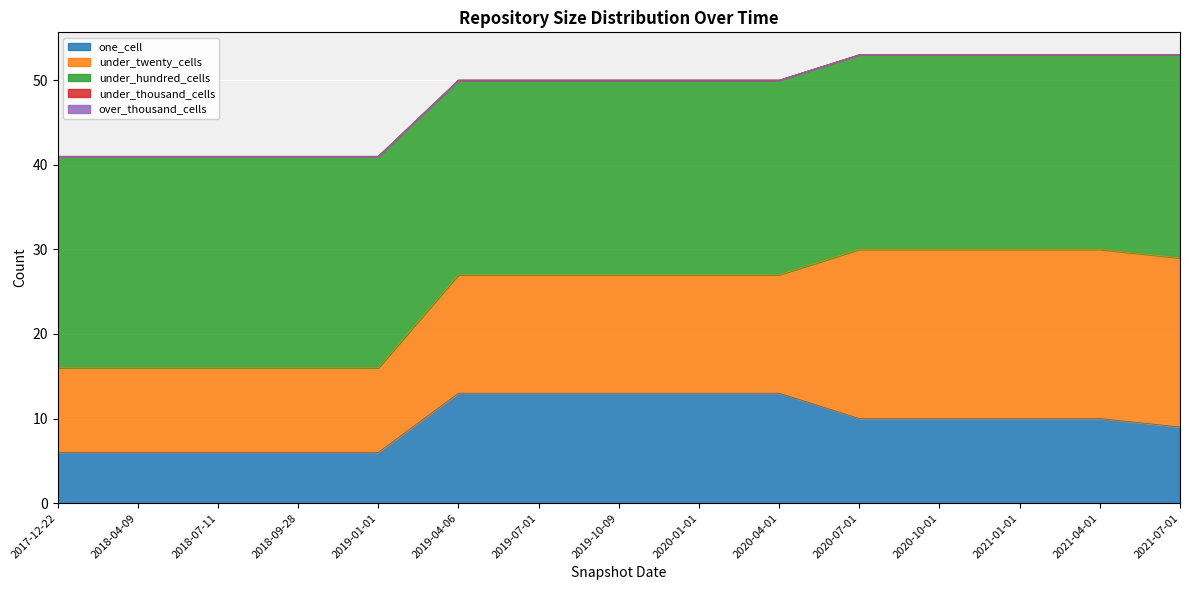

True or false: under_thousand_cells has more than 1 interior local peaks.

False